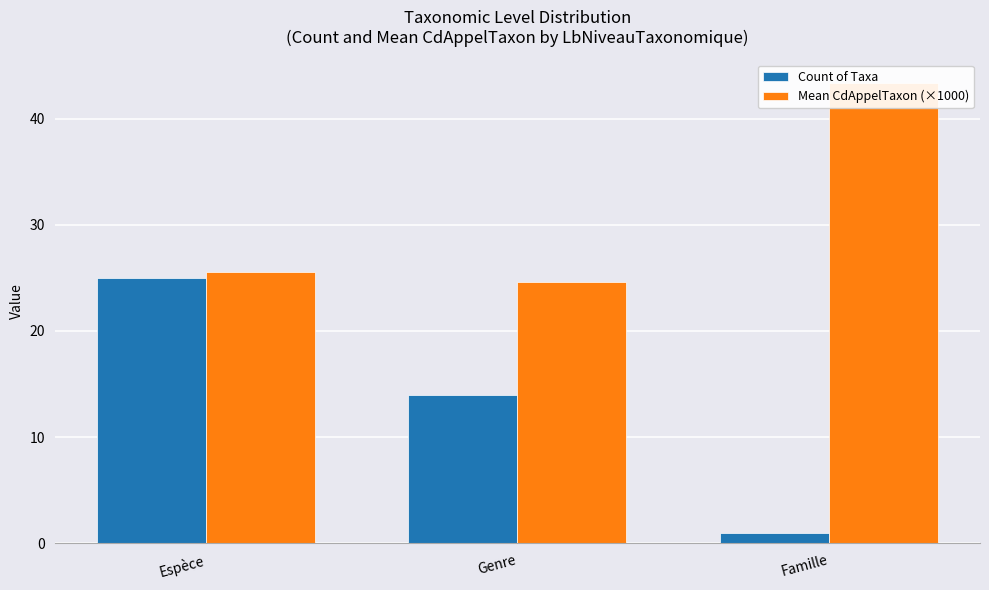

Does the chart contain any negative values?

No